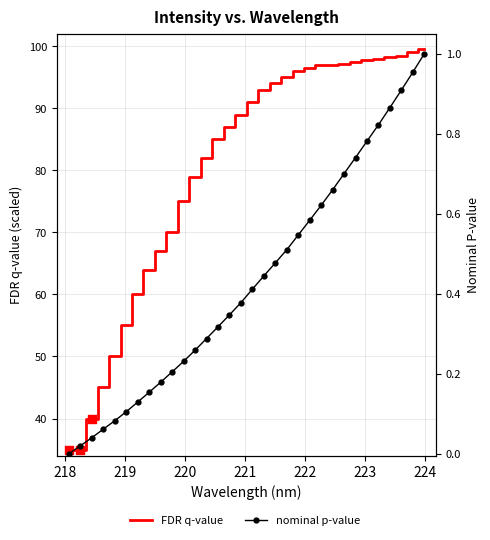

Which series has the largest Y range (max minus min)?

FDR q-value